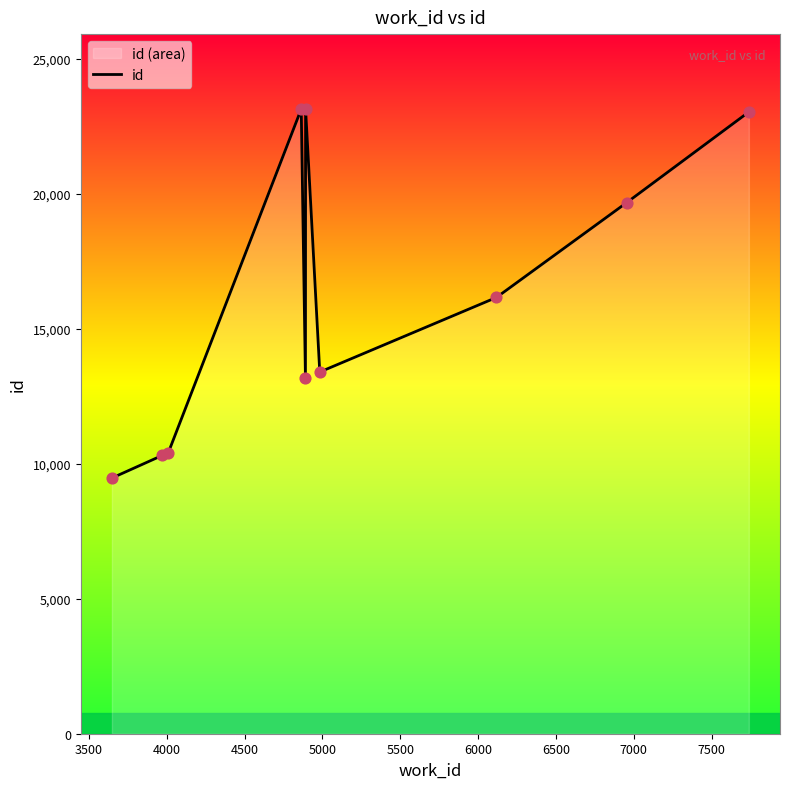

What is the smallest value displayed?

9471